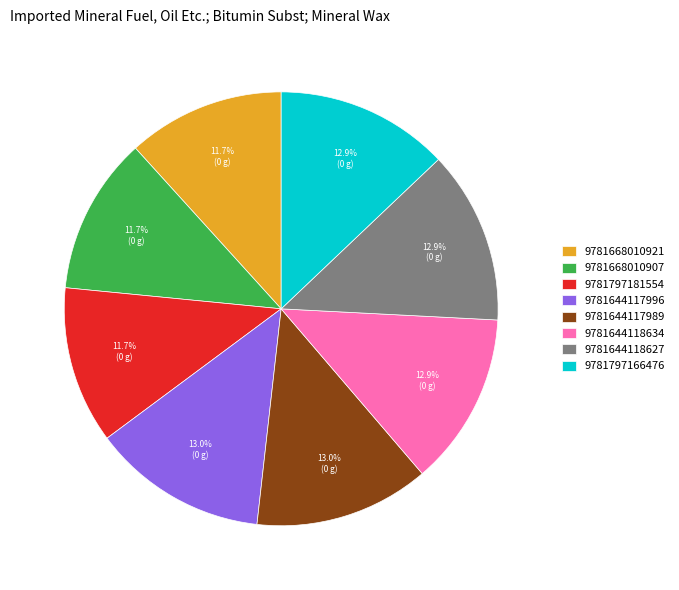

Between 9781644118634 and 9781668010907, which is larger?

9781644118634